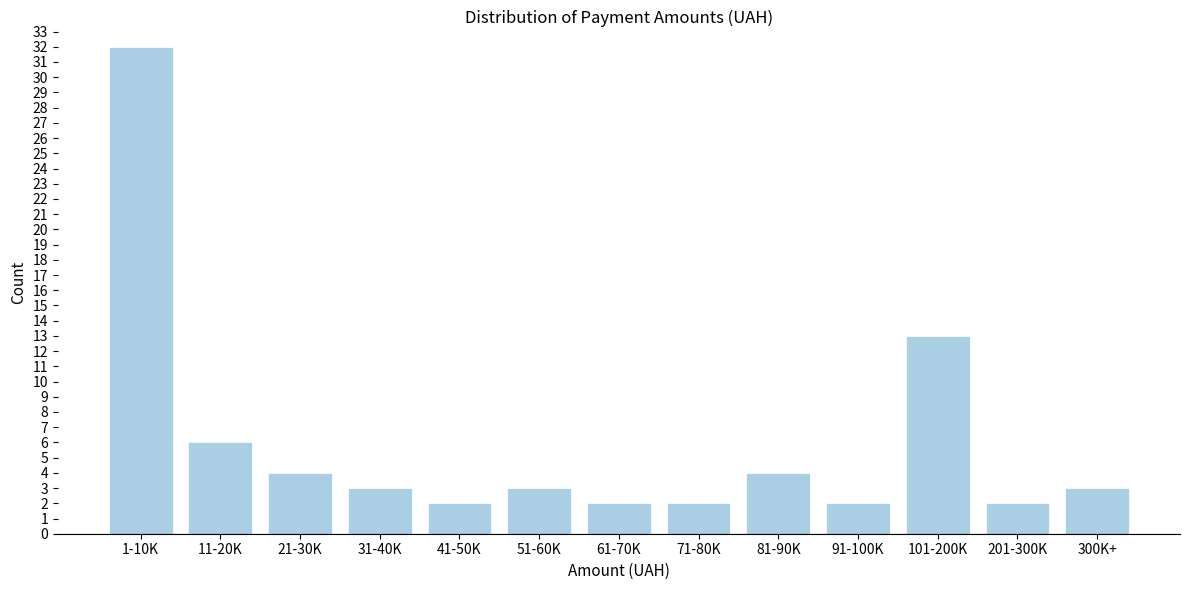

Reading right to left, list all the values displayed in this chart.

3	2	13	2	4	2	2	3	2	3	4	6	32